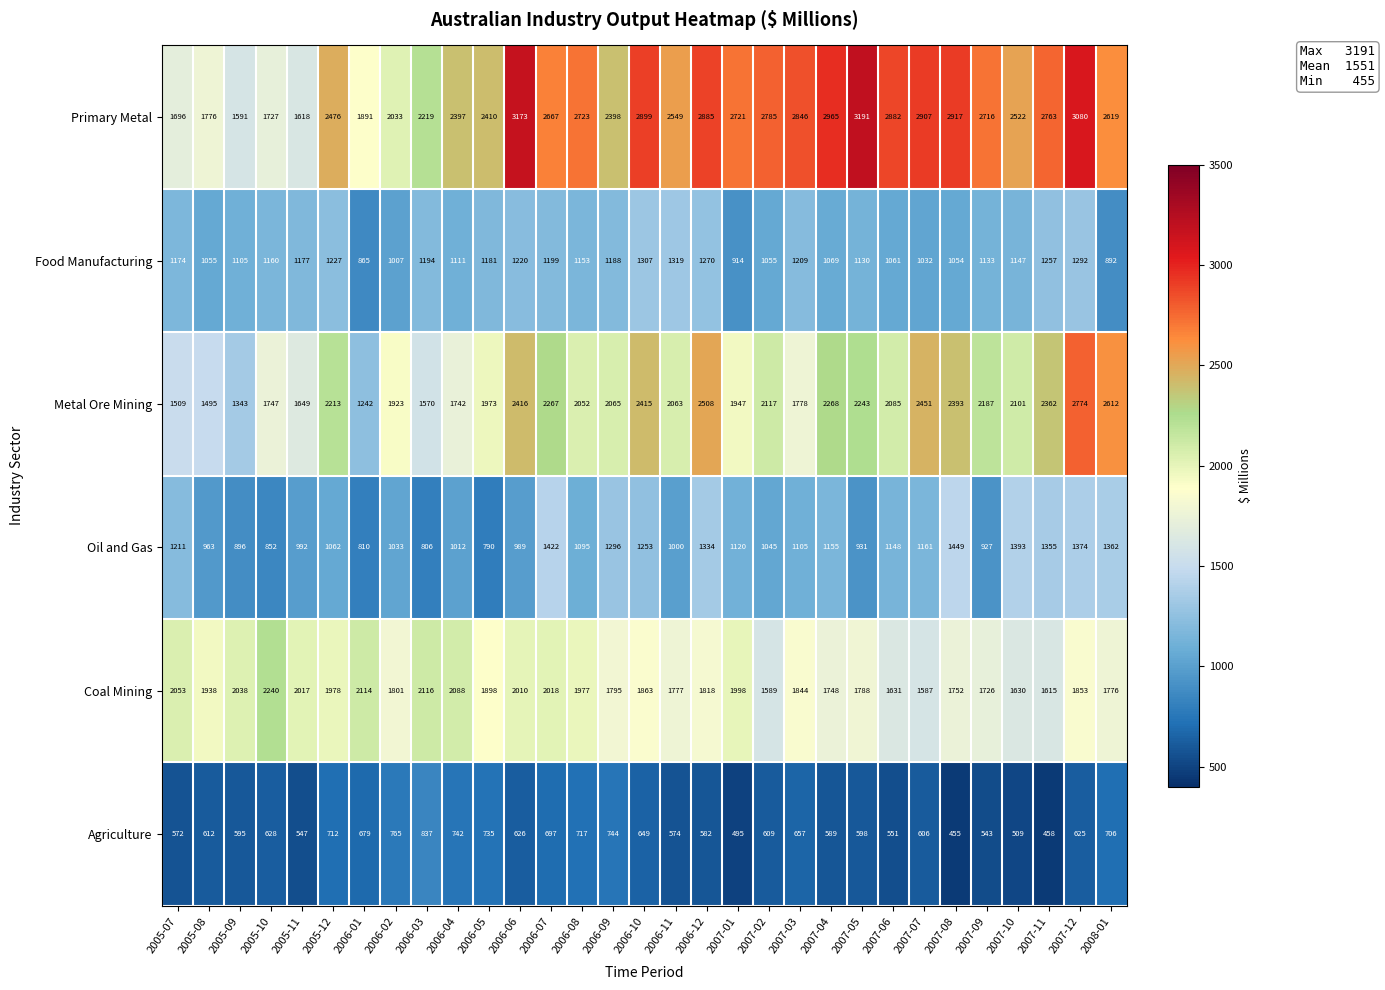

Which series changed the most between 2005-07 and 2006-12?

Primary Metal